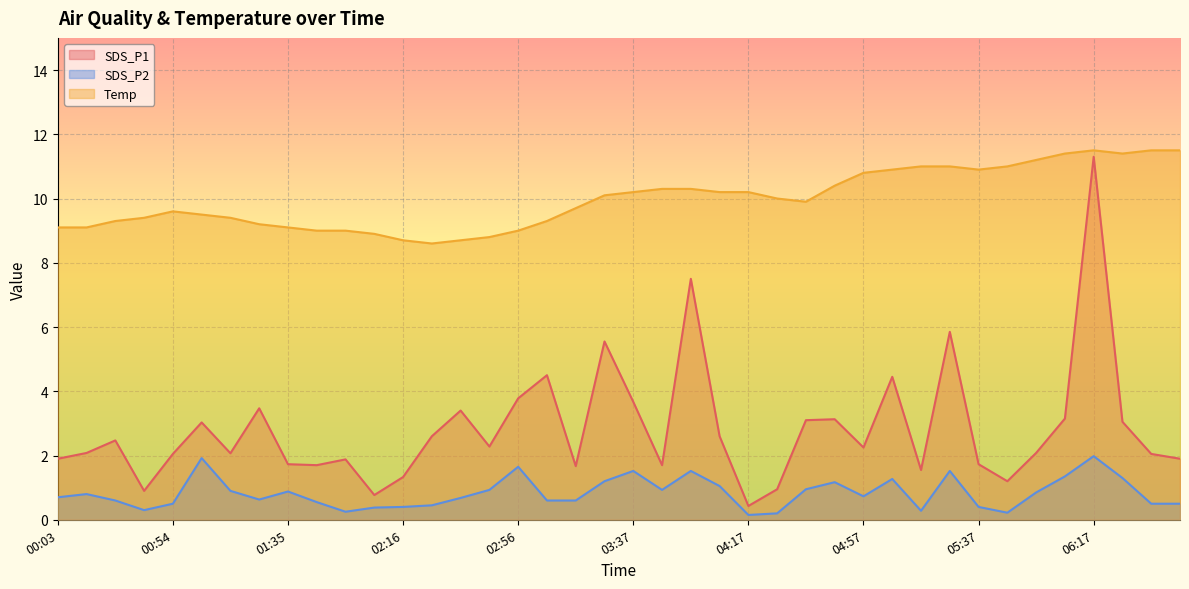

True or false: SDS_P1 and Temp intersect in this chart.

False